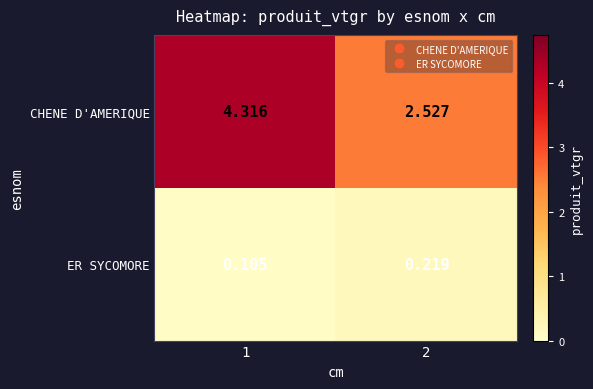

Which series has the largest total across all categories?

CHENE D'AMERIQUE